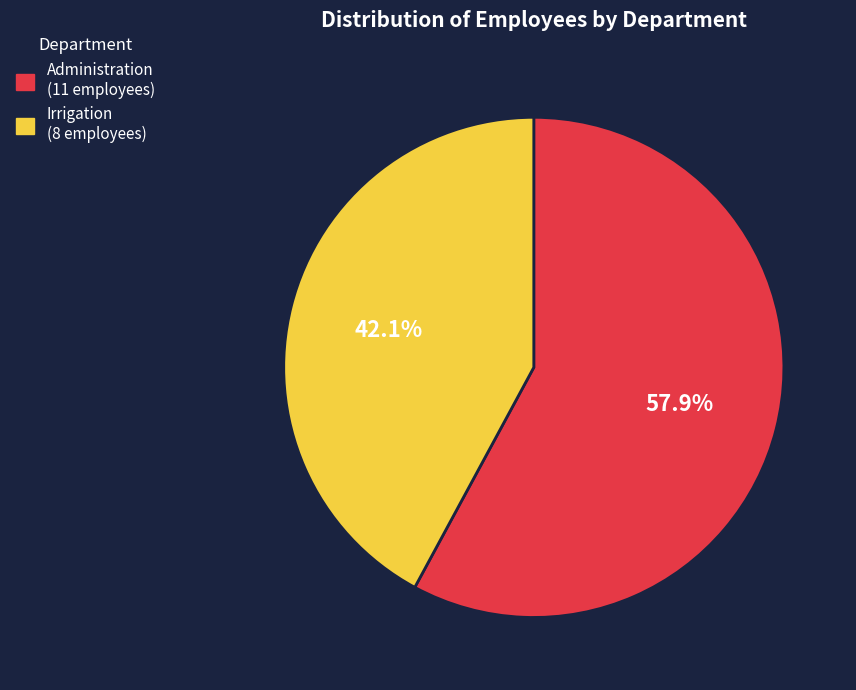

How many segments does this pie chart have?

2